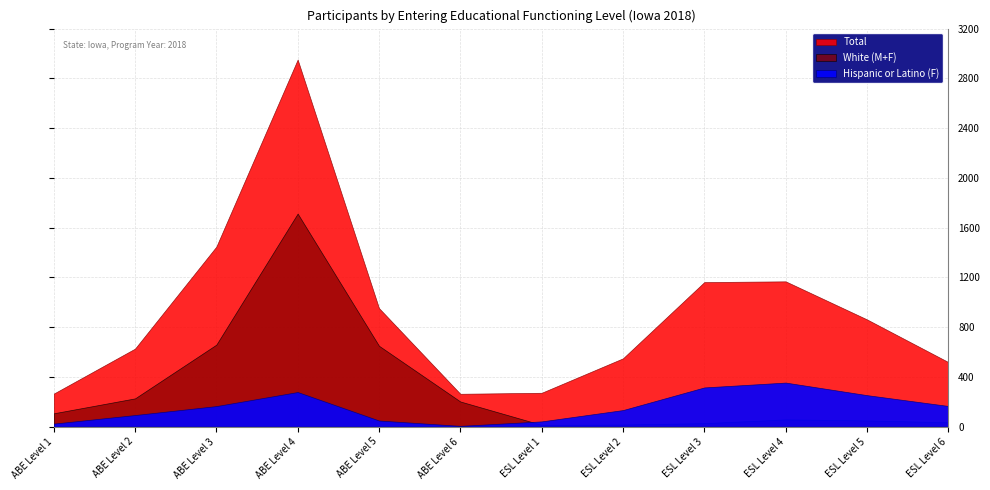

Reading right to left, list all the values displayed in this chart.

Hispanic or Latino (F): 166	253	354	315	133	42	6	49	278	165	93	24
White (M+F): 35	50	58	28	17	14	202	650	1713	659	227	107
Total: 519	862	1168	1162	549	272	264	953	2951	1447	627	265